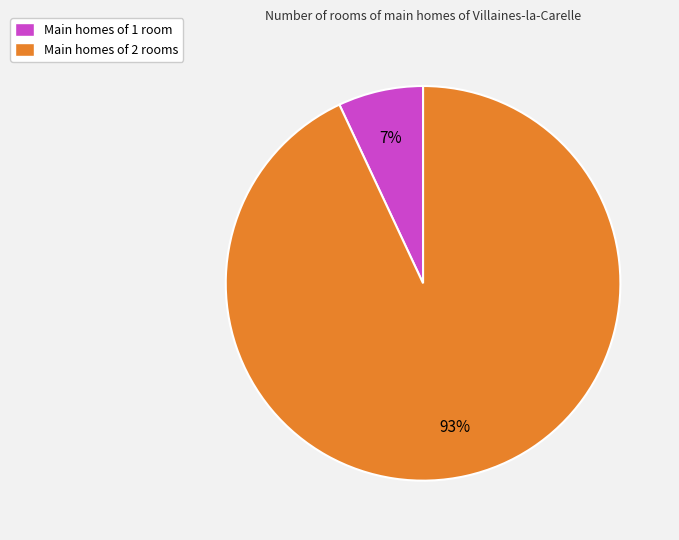

Does any single category account for the majority?

Yes